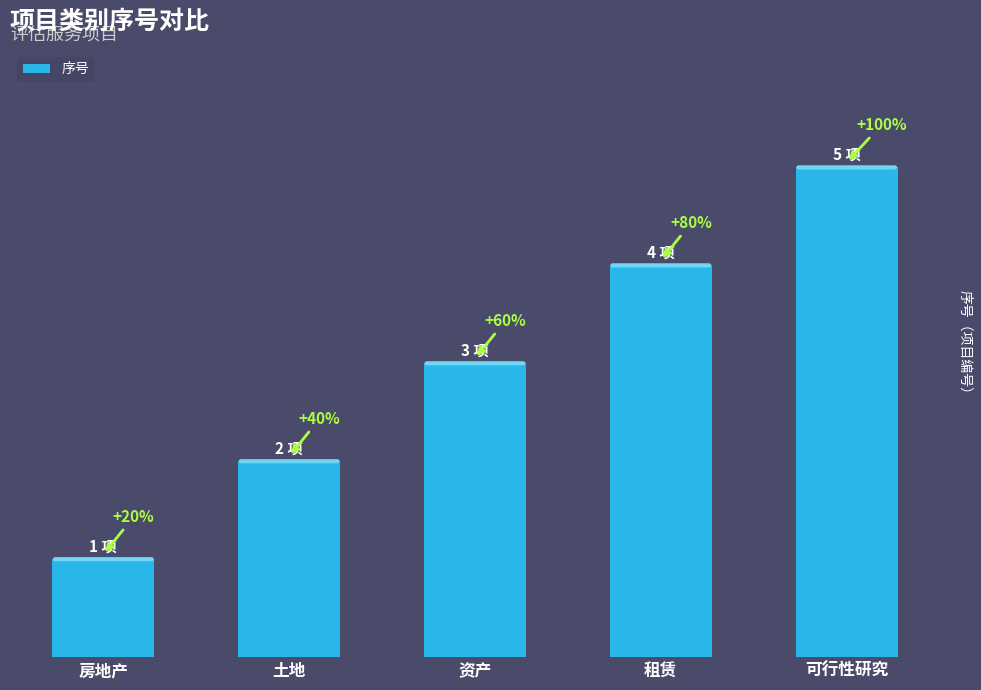

Reading left to right, list all the values displayed in this chart.

房地产=1	土地=2	资产=3	租赁=4	可行性研究=5